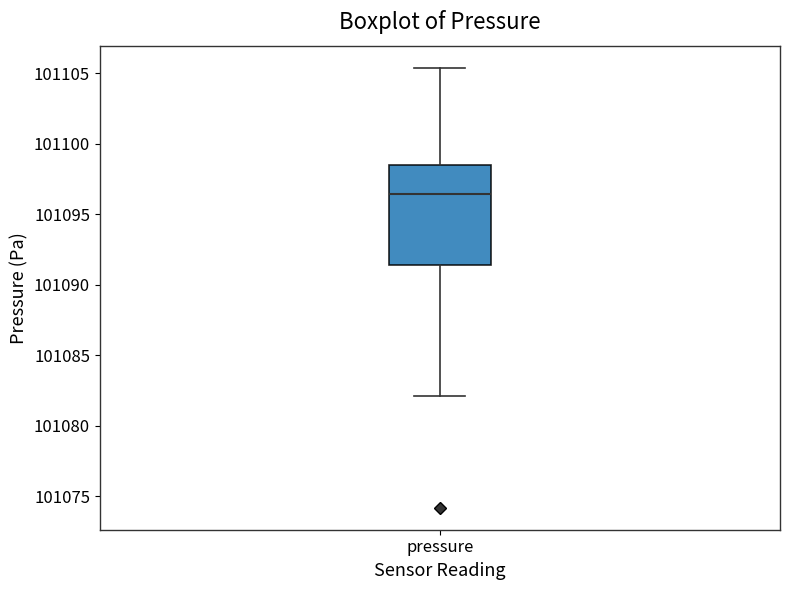

Read this box plot against the y-axis: the position of the median line, the range covered by the box, and the ends of both whiskers. The values are not printed on the chart, so give them approximately, as read against the axis.

median 101096.5, box 101091.5 to 101098.5, whiskers 101082.0 to 101105.5